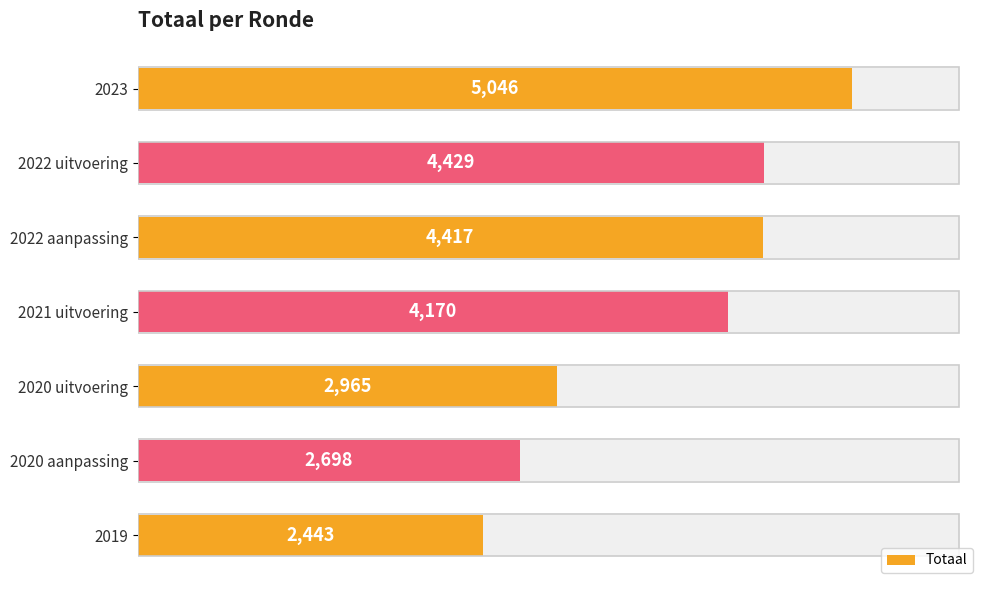

Does the chart contain stacked bars?

No